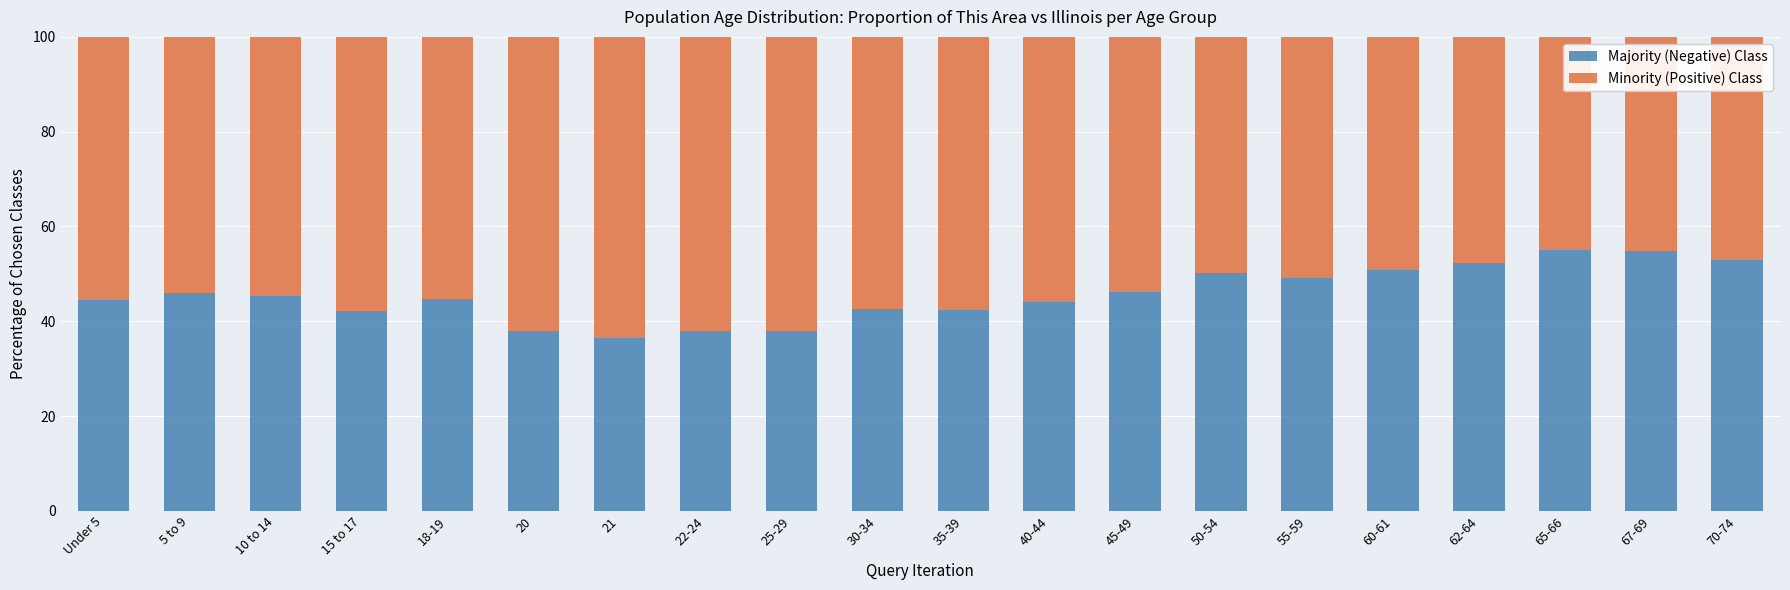

Where does the Majority (Negative) Class series first go above 45?

5 to 9